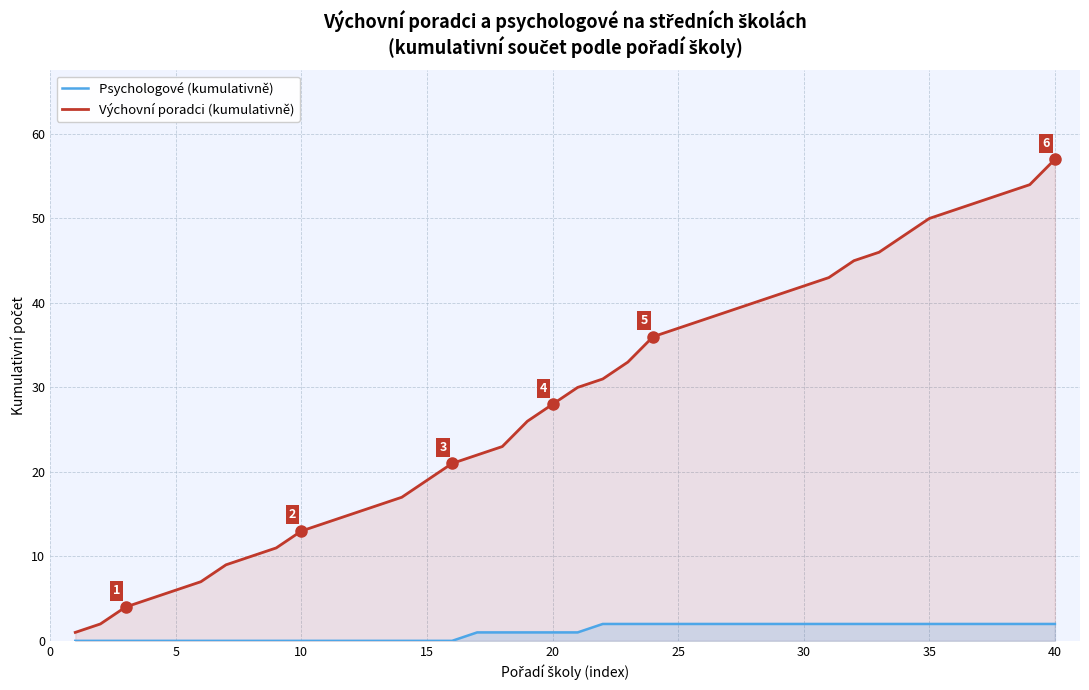

Is it true that Psychologové (kumulativně) equals 2 at 40?

True